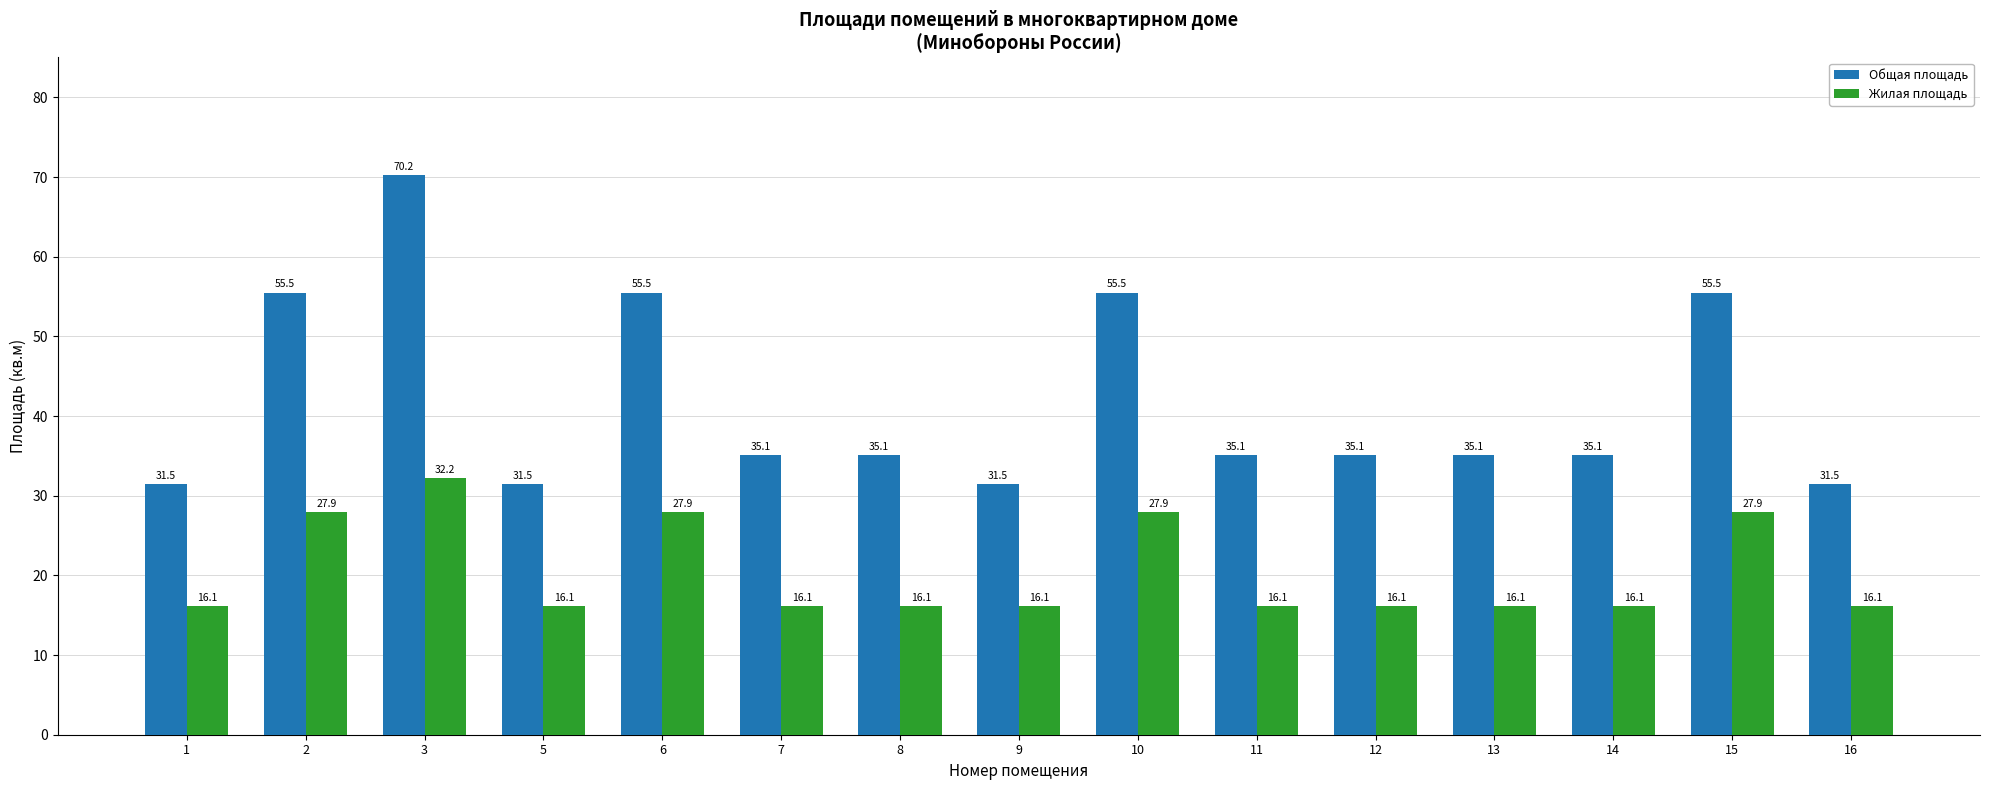

How many groups of bars are there?

15